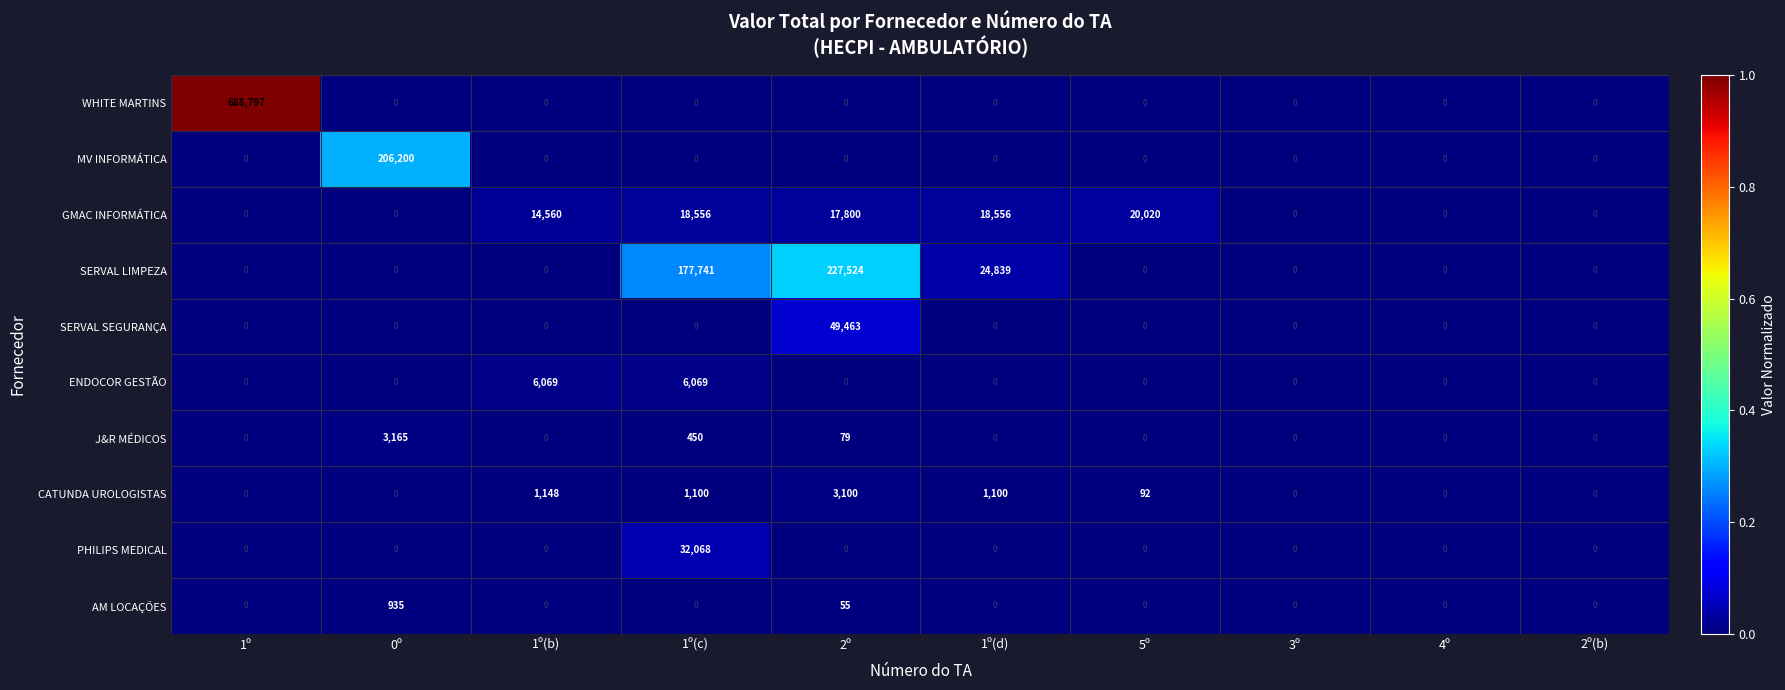

Read the CATUNDA UROLOGISTAS value at 1º(b).

1148